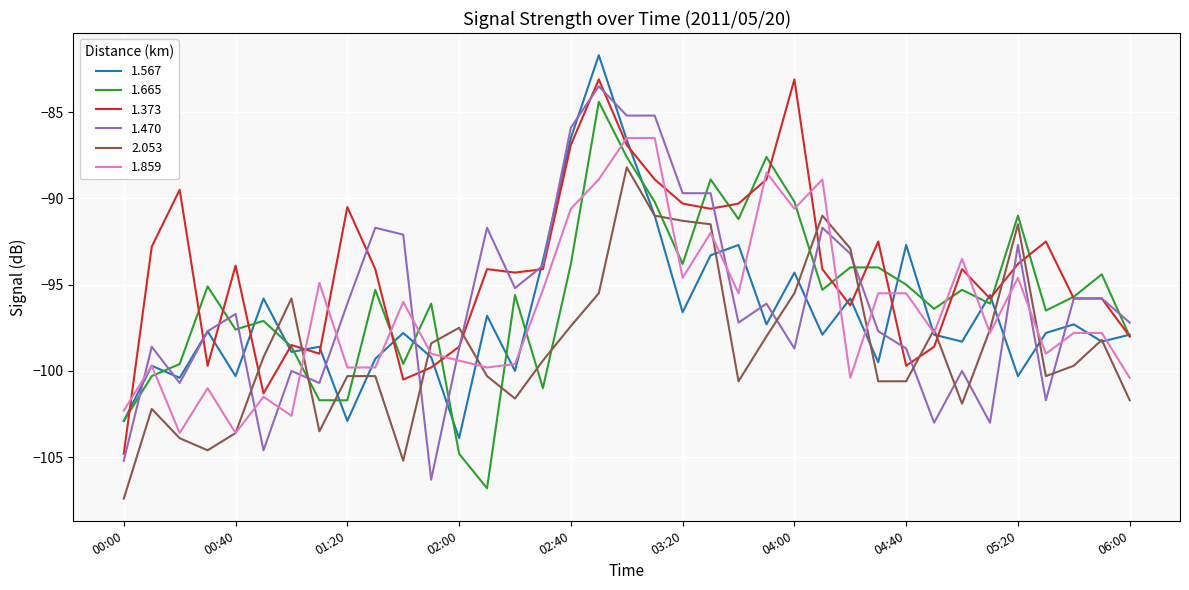

After their last crossing, which series has the higher values: 2.053 or 1.665?

1.665